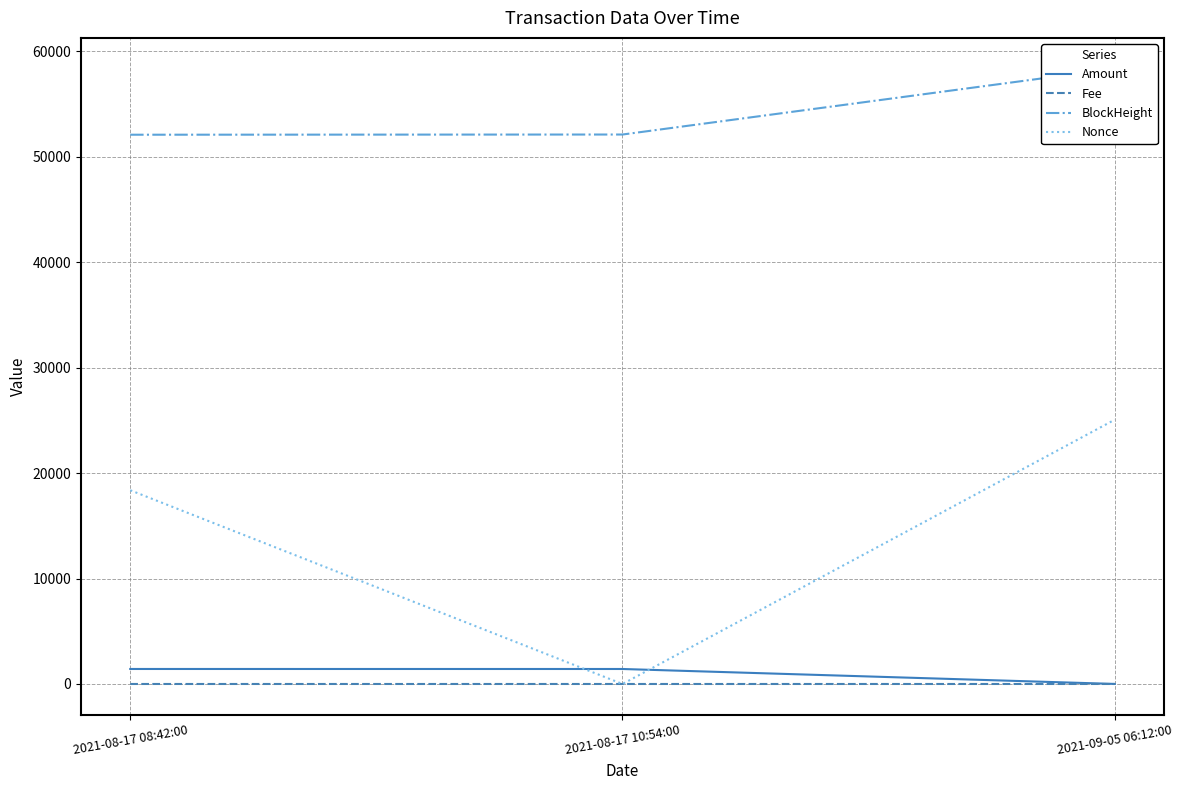

List the series in order of their peak value, lowest first.

Fee, Amount, Nonce, BlockHeight